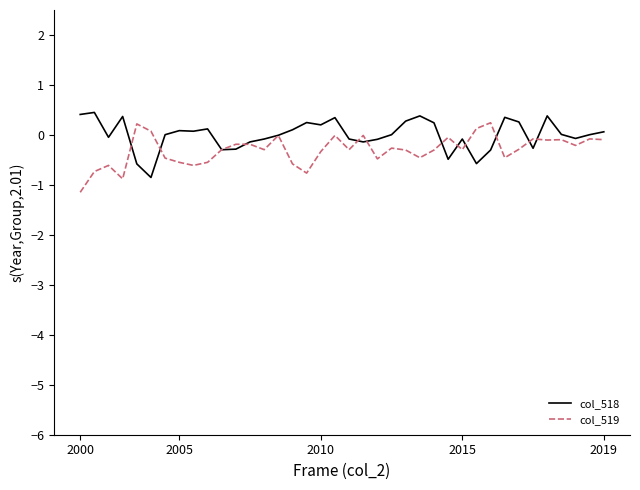

Which series has the largest total across all categories?

col_518